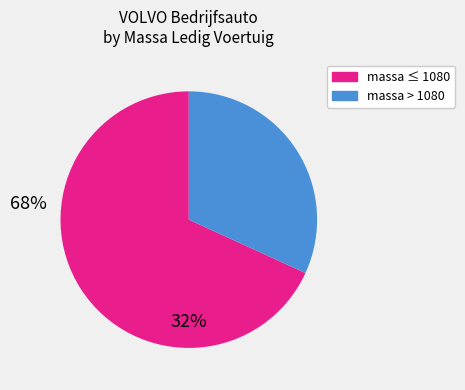

Is there a majority slice in this chart?

Yes